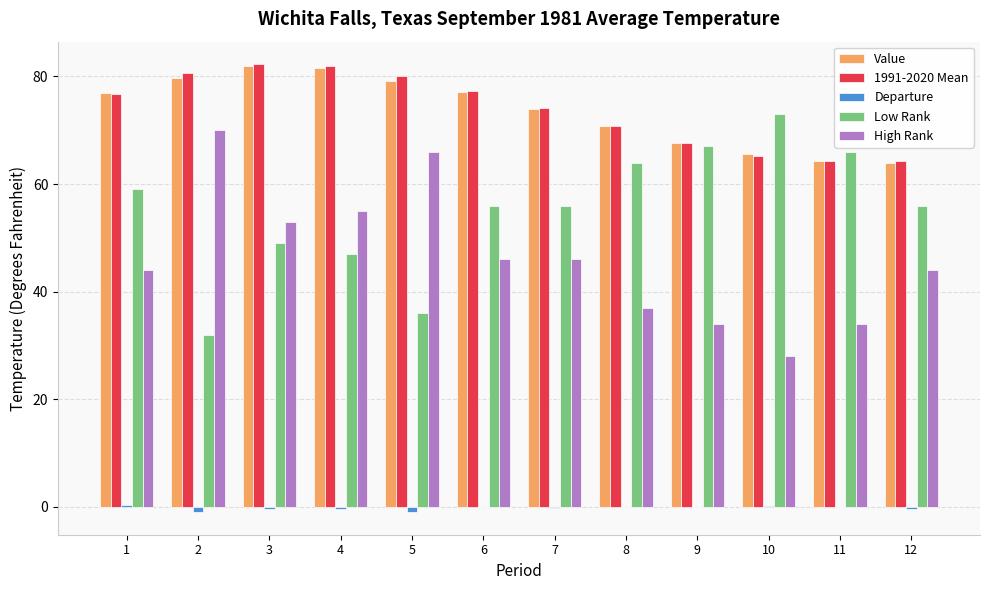

True or false: Value has a value of 109.7 at 9.

False